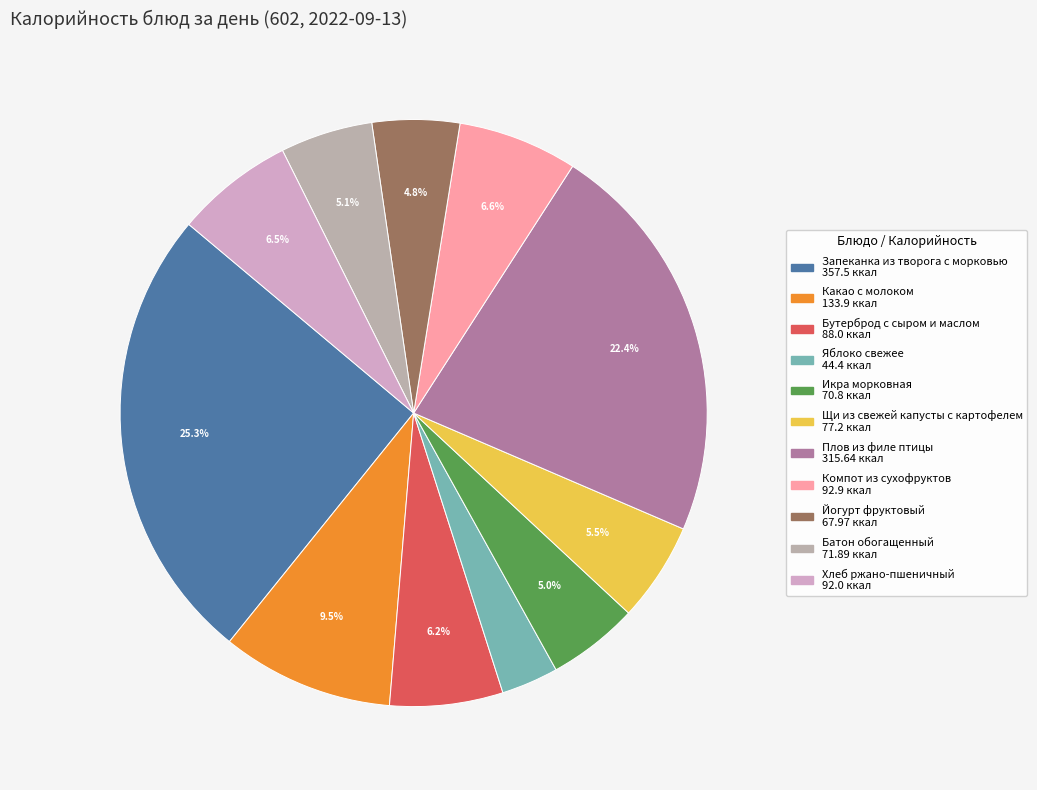

How many slices are in this pie chart?

11